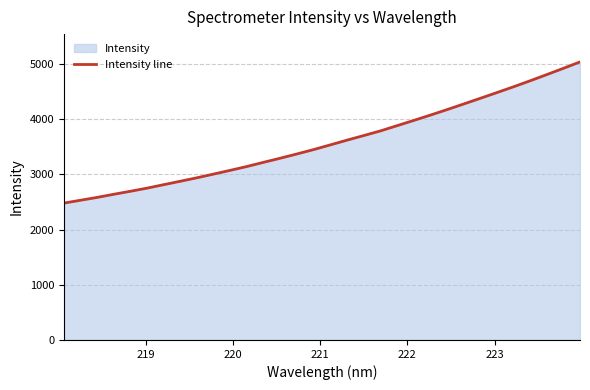

Reading right to left, extract all data points from this chart.

5035.0	4919.0	4805.3	4693.2	4584.3	4479.5	4375.4	4272.5	4170.6	4071.4	3974.9	3880.3	3785.5	3701.4	3618.7	3533.1	3448.5	3369.4	3292.4	3218.4	3142.8	3072.9	3005.1	2938.1	2875.1	2812.8	2750.0	2693.3	2638.6	2582.0	2530.4	2478.6